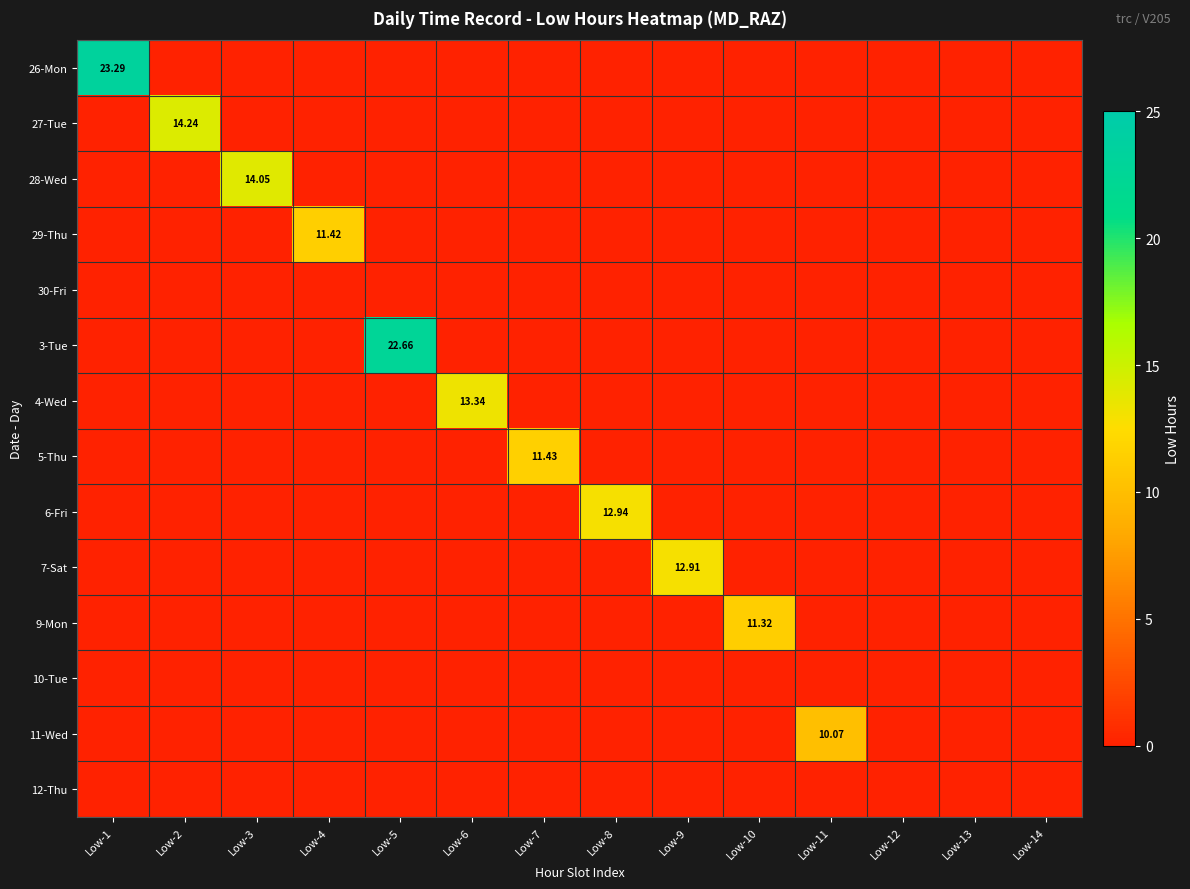

At which category does the chart reach its peak across all series?

Low-1